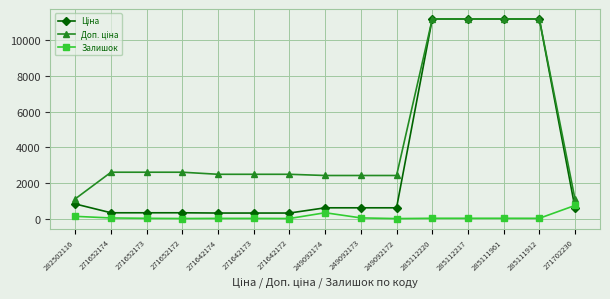

What is the difference between the highest and lowest values at 271642172?

2478.4